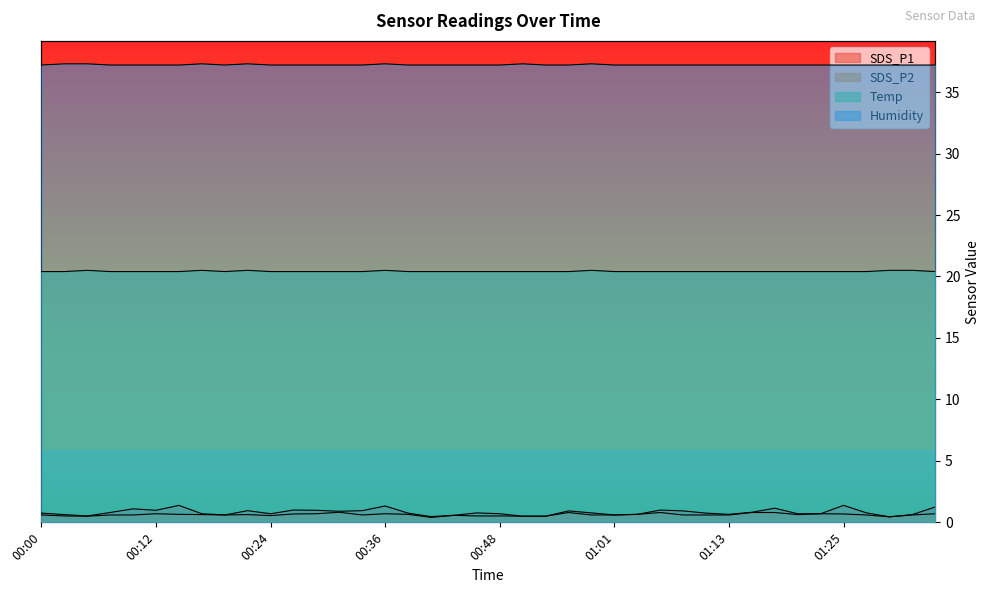

What is the minimum value shown in the chart?

0.4